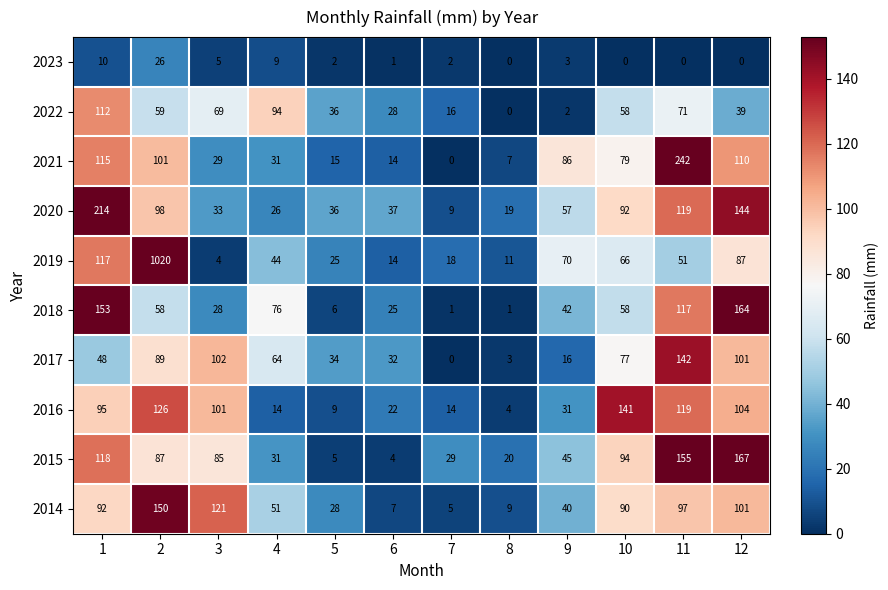

Read the 2020 value at 3, to the nearest 10.

30